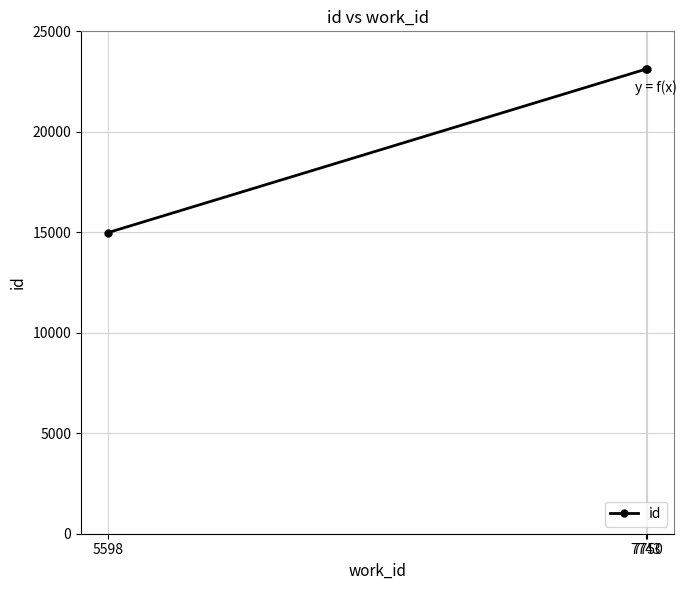

Is it true that the value at 5598 is 26671?

False